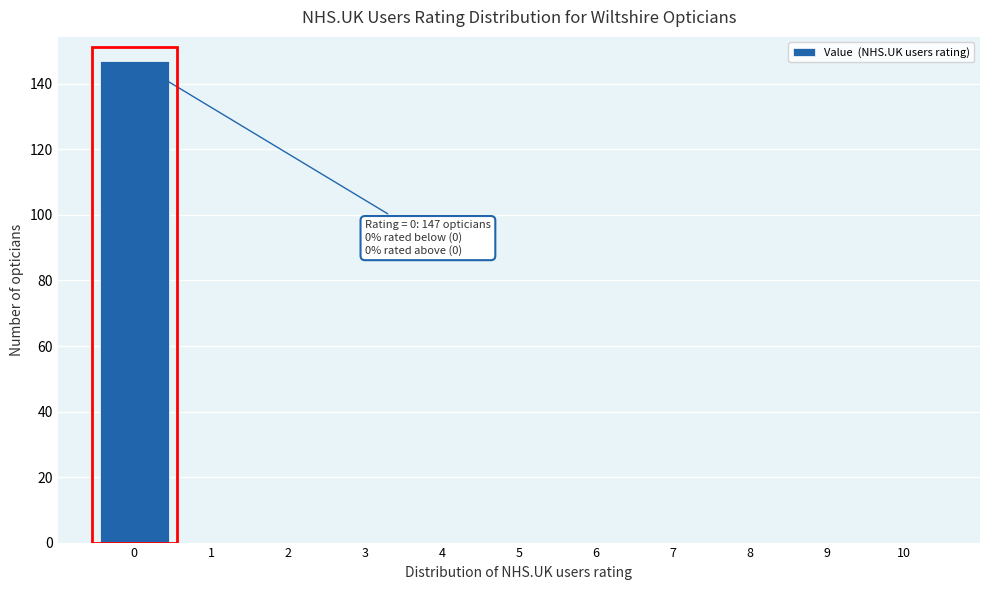

Which range on the x-axis has the tallest bar?

-0.5 to 0.5